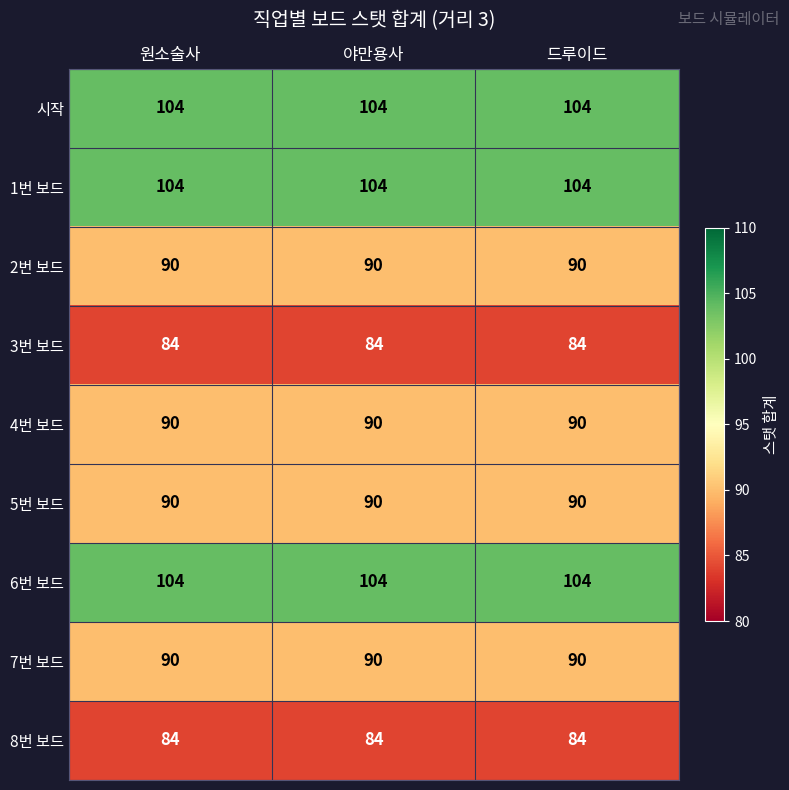

Read the 8번 보드 value at 야만용사.

84